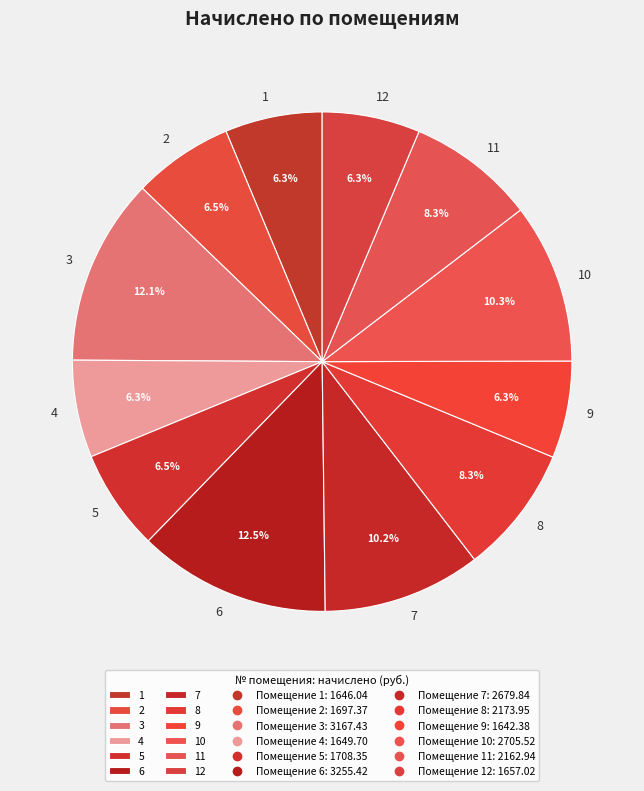

To the nearest percent, what portion does 4 represent?

6%